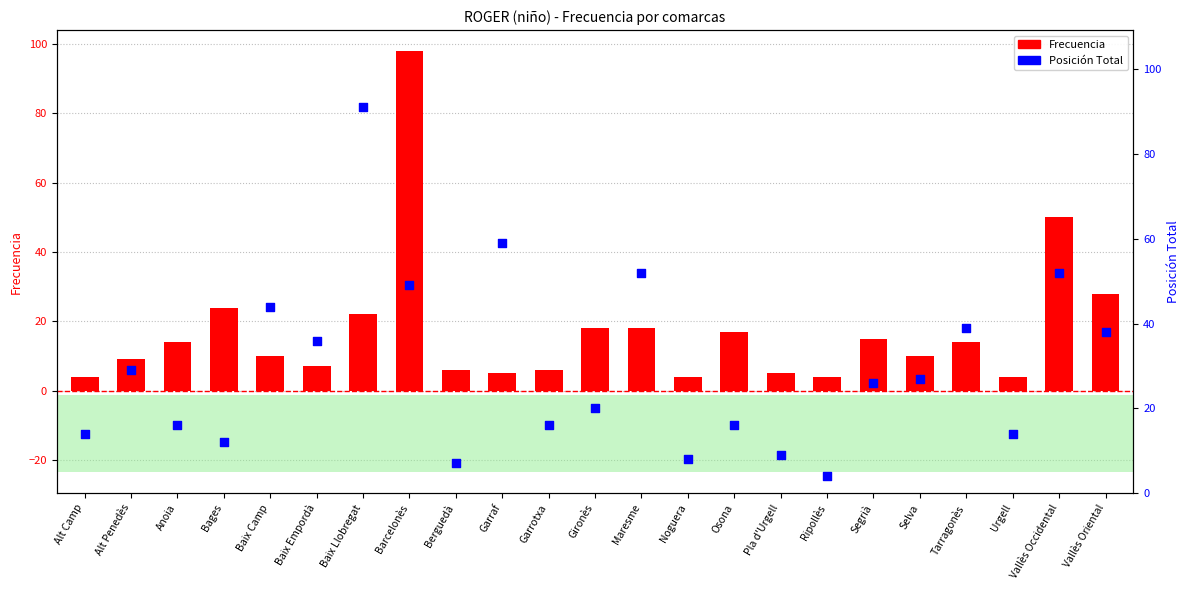

At how many categories does at least one series exceed 37?

8